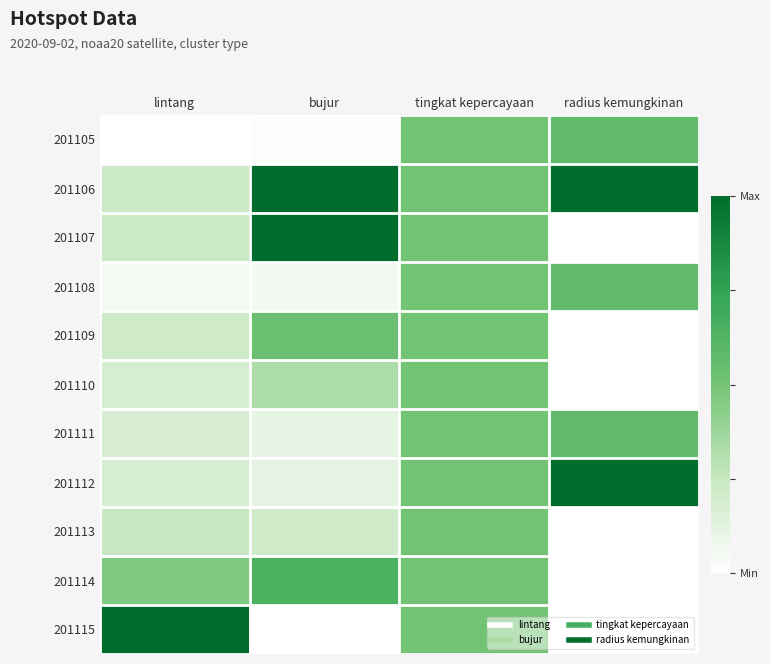

At bujur, list the series in order from largest to smallest.

201106, 201107, 201114, 201109, 201110, 201113, 201112, 201111, 201108, 201105, 201115